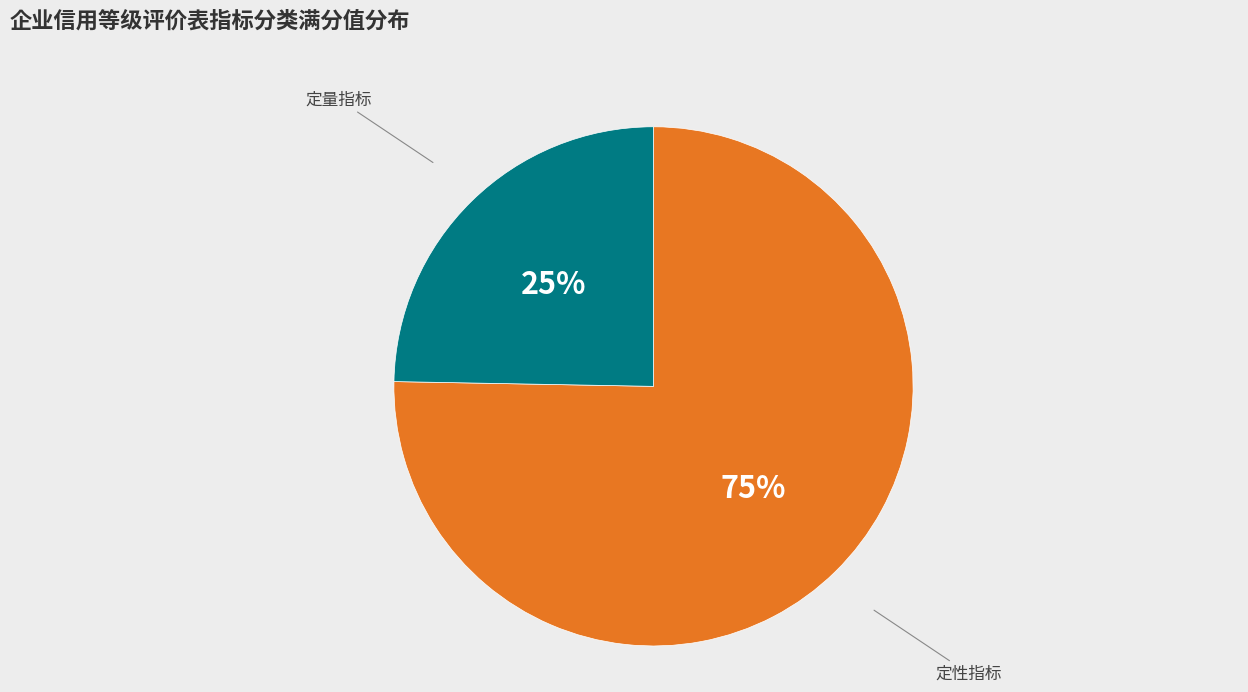

Rank the categories by value from lowest to highest.

定量指标, 定性指标